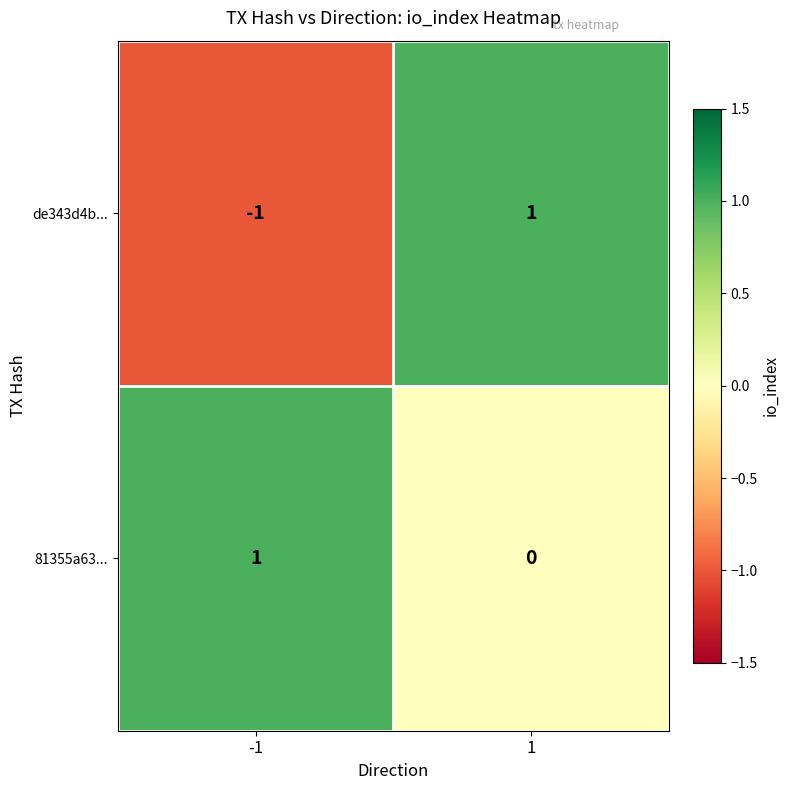

True or false: 81355a63... has a value of 2 at -1.

False